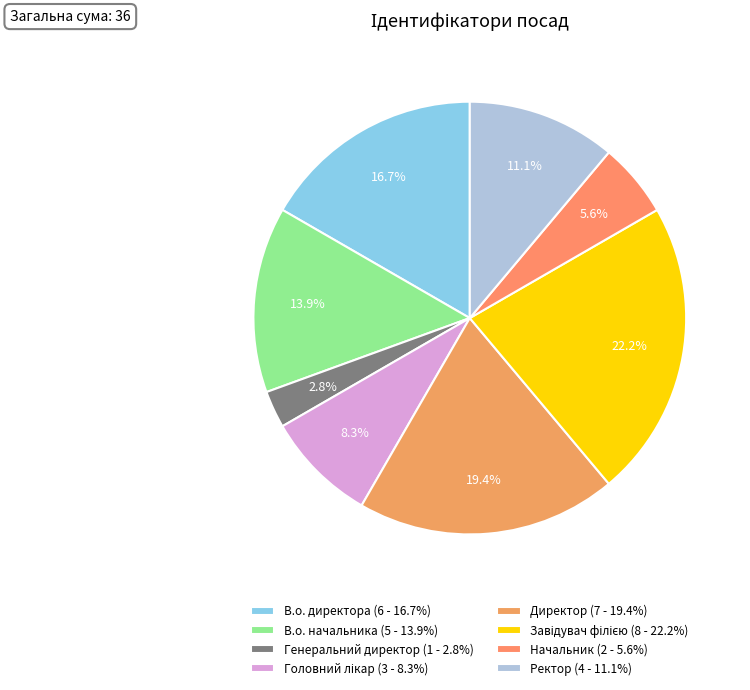

To the nearest percent, what is the average slice percentage?

12%